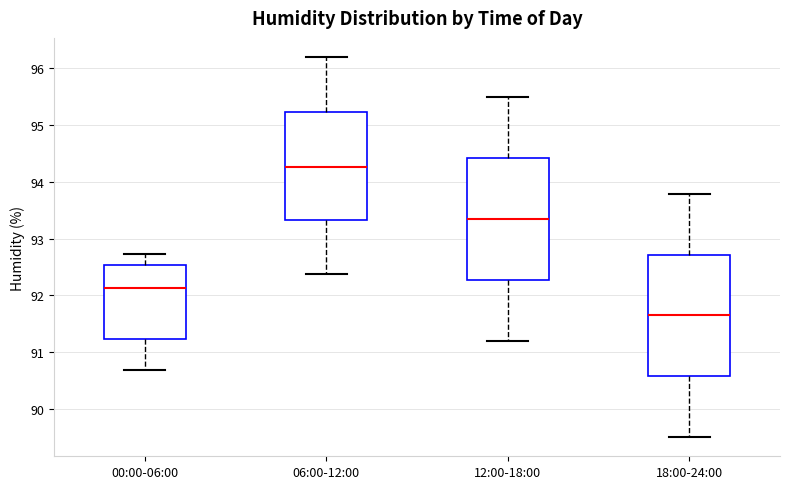

Which box's median line is the lowest?

18:00-24:00